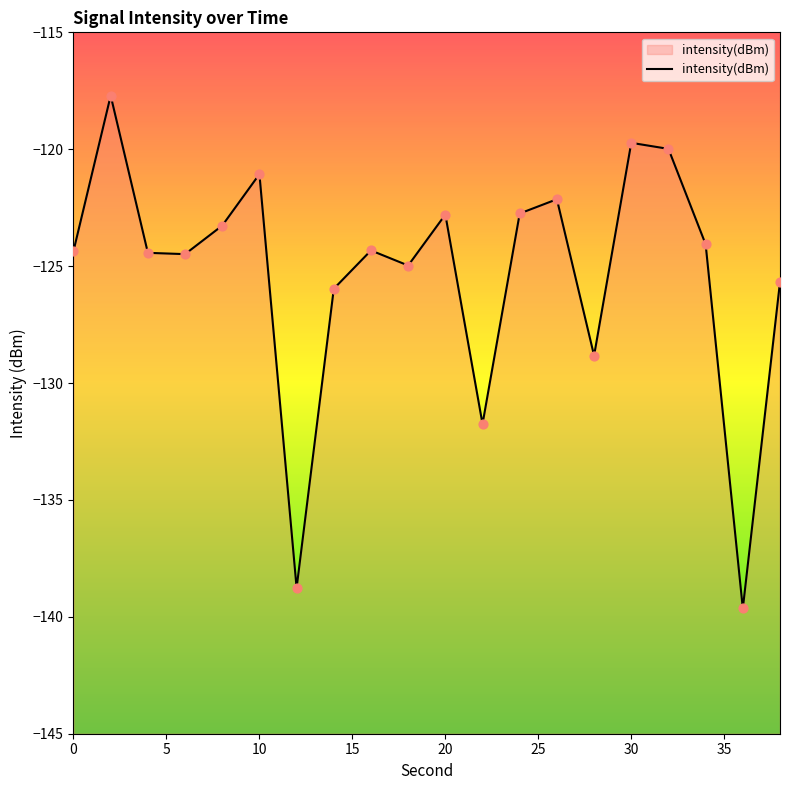

Which has a higher value, 2 or 10?

2